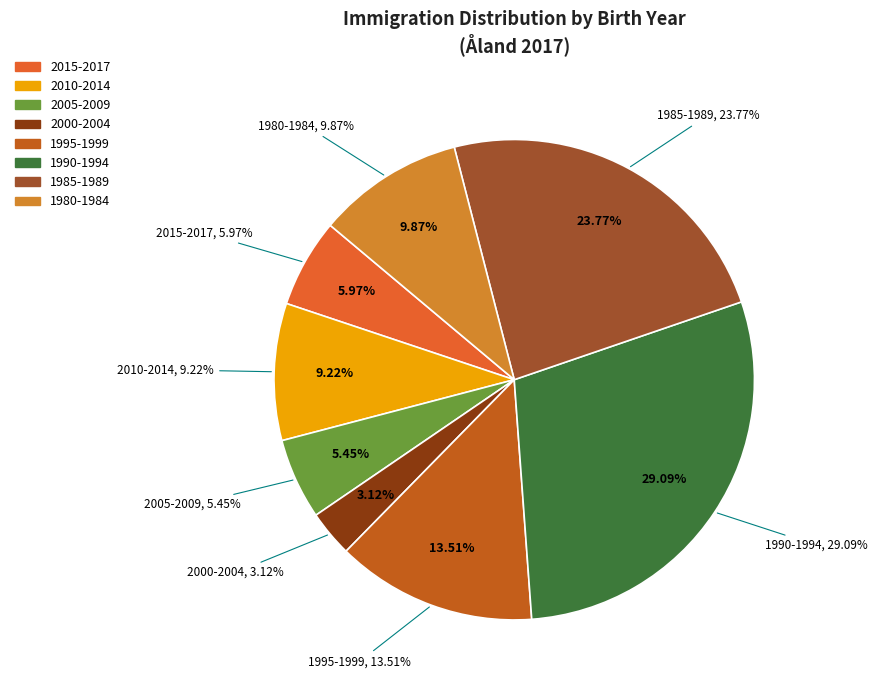

Is 1986 the majority of the pie?

No